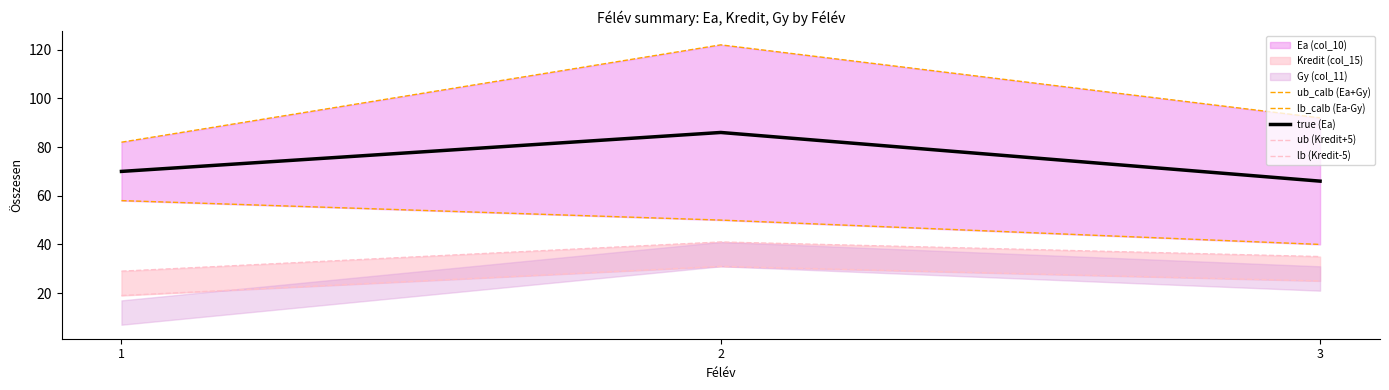

What is the sum of all ub_calb (Ea+Gy) values?

296